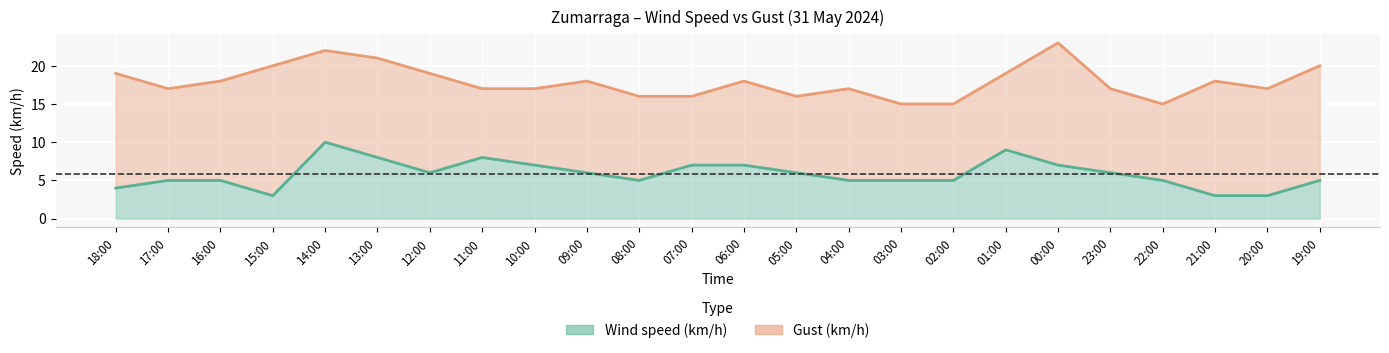

How many interior local peaks does the Wind speed (km/h) series have?

3